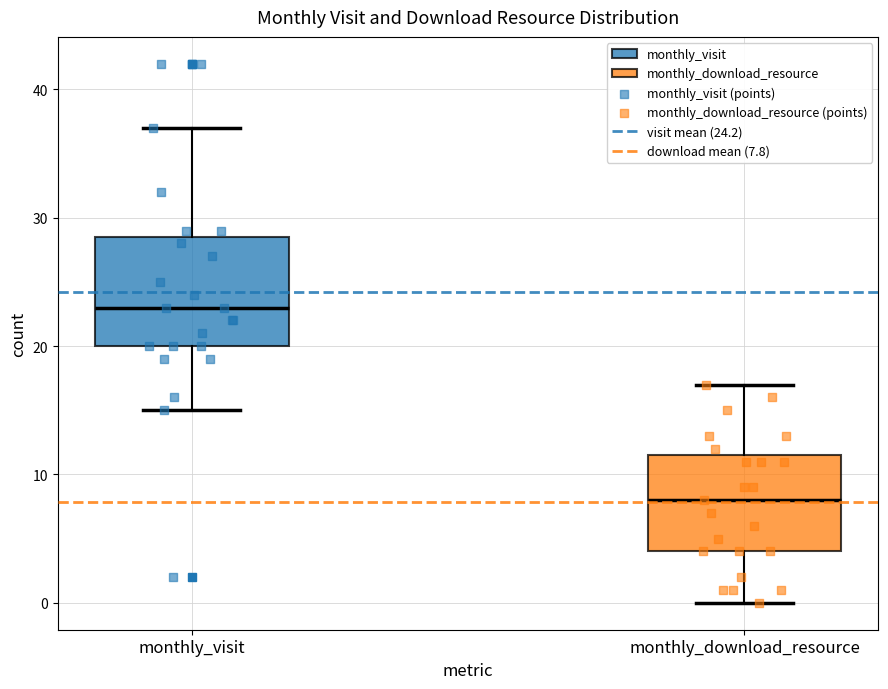

Reading left to right, transcribe this box plot: for each box, give where its median line is, the range the box spans, and where its two whiskers end, as read against the y-axis. The values are not printed on the chart, so give them approximately, as read against the axis.

monthly_visit: median 23, box 20 to 29, whiskers 15 to 37
monthly_download_resource: median 8, box 4 to 12, whiskers 0 to 17